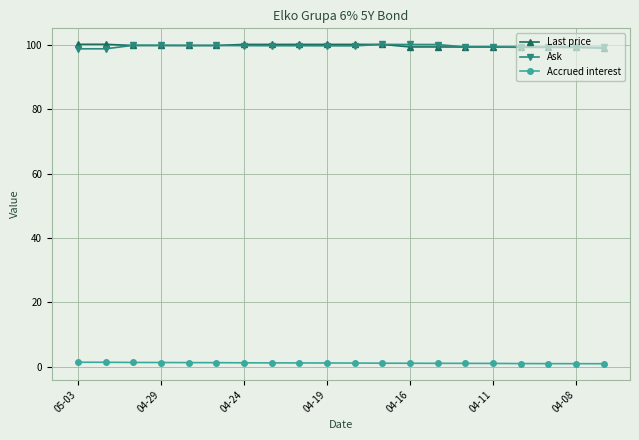

What is the greatest value displayed?

100.2